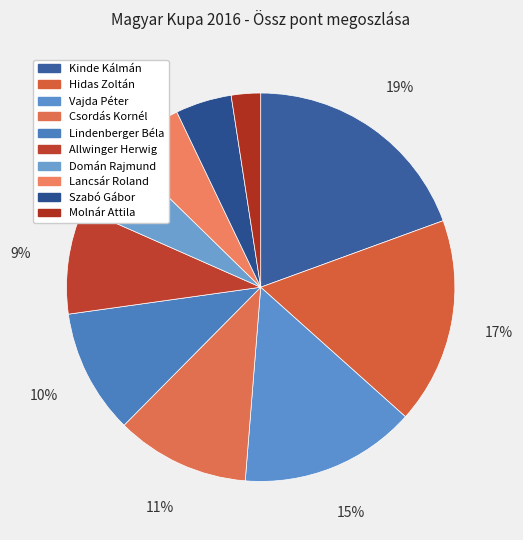

To the nearest percent, what is the average slice percentage?

10%